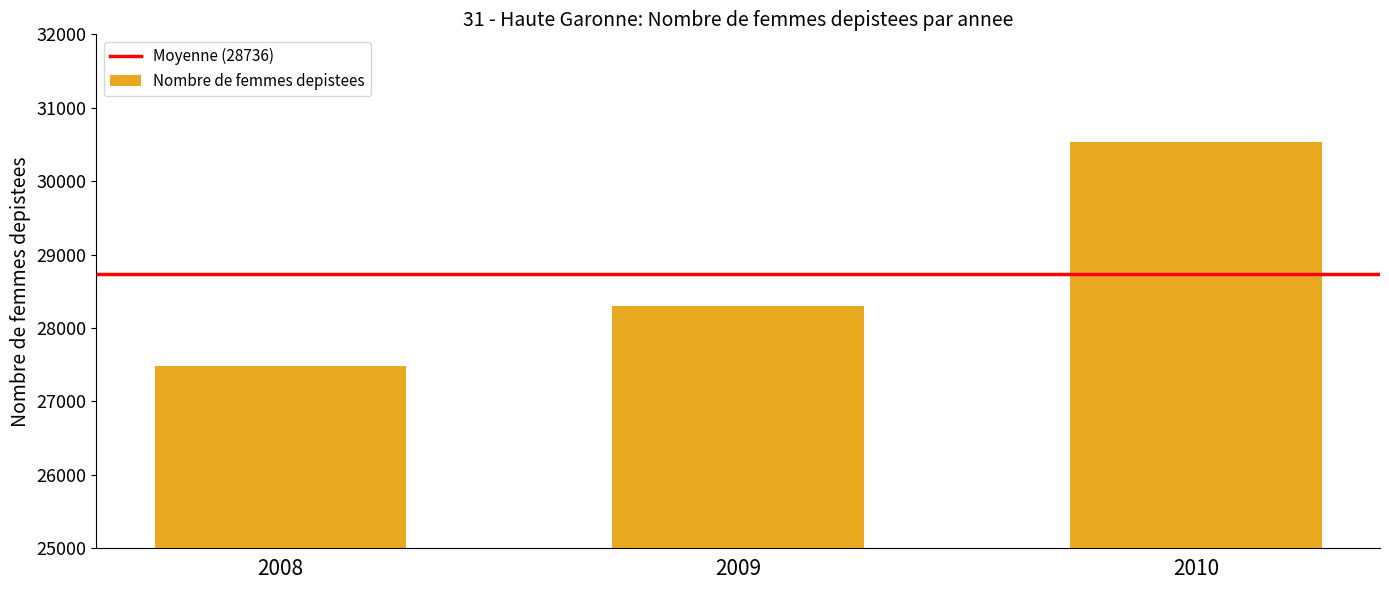

Rank the categories by value from lowest to highest.

2008, 2009, 2010